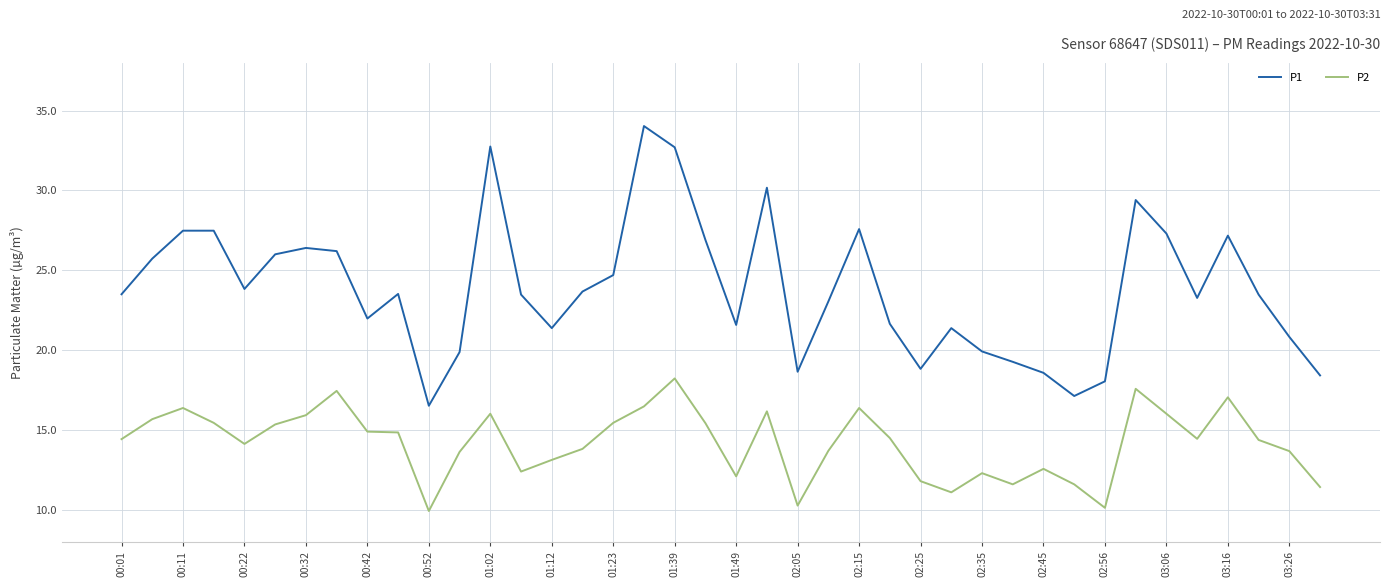

True or false: P1 and P2 cross at least once.

False